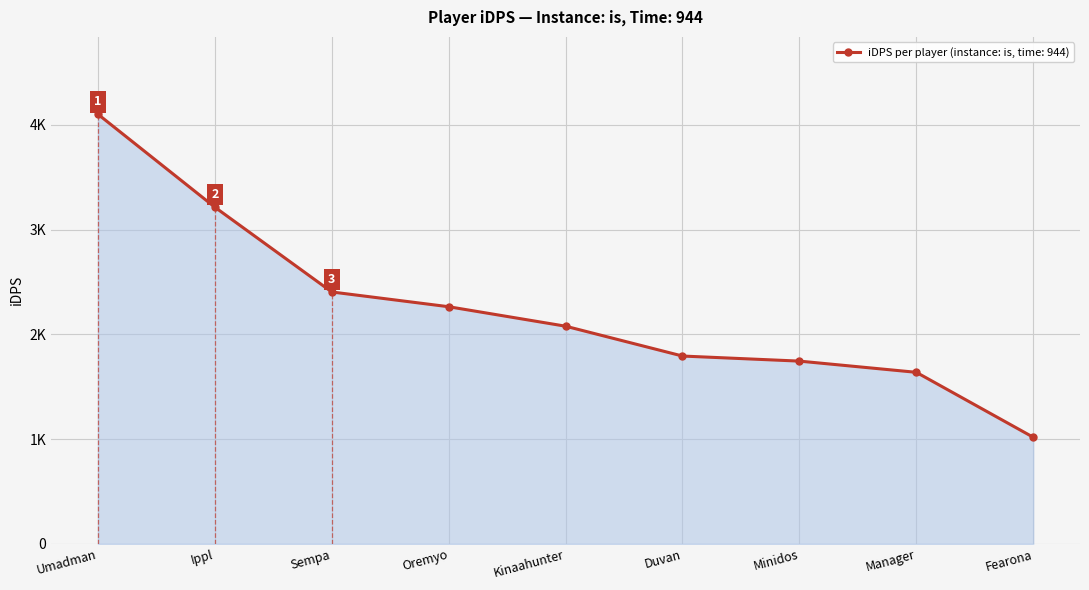

What is the value of the 4th point from the left?

2263.4